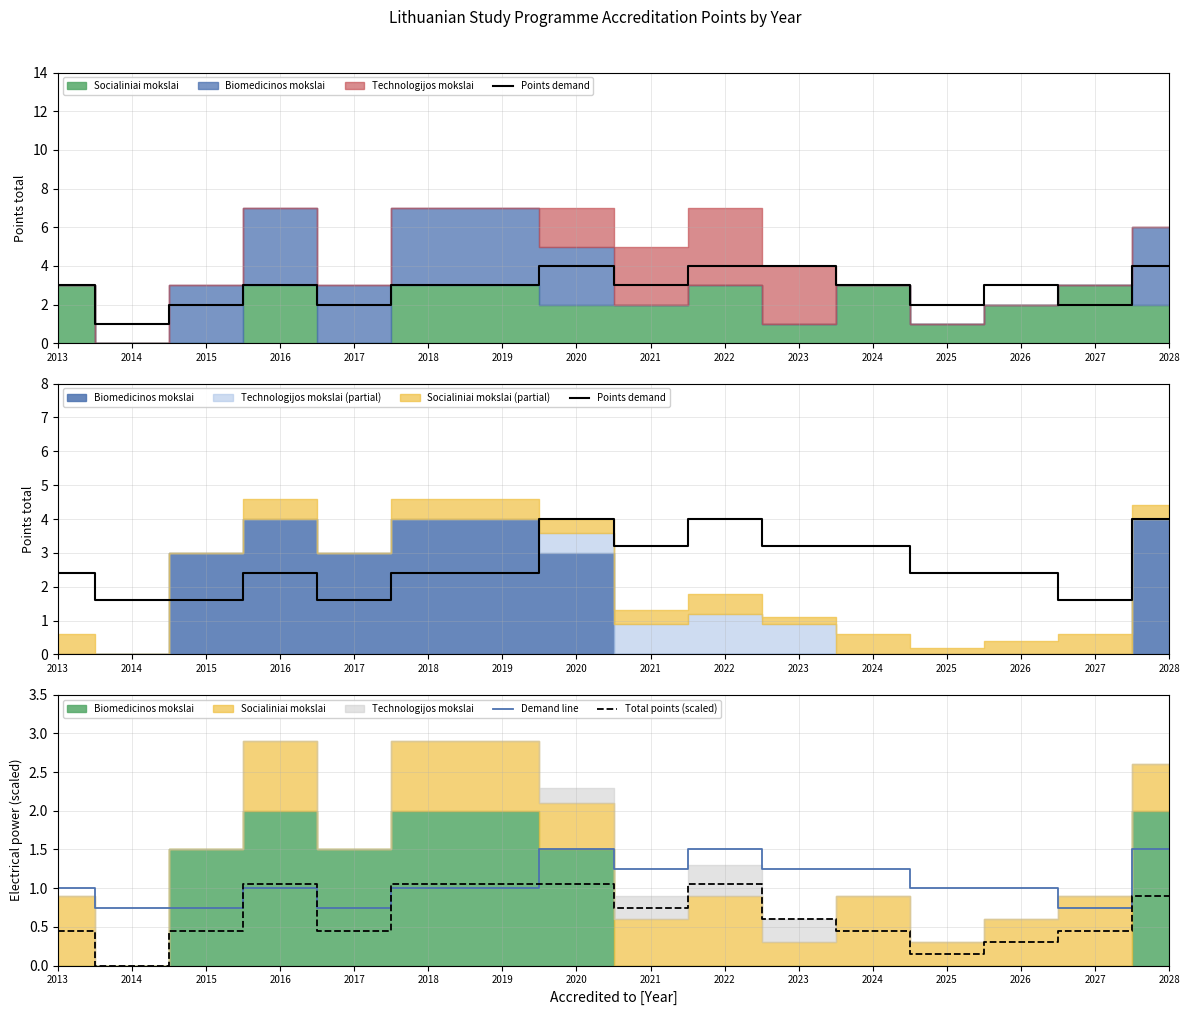

True or false: Demand line has a value of 0.6 at 2016.

False